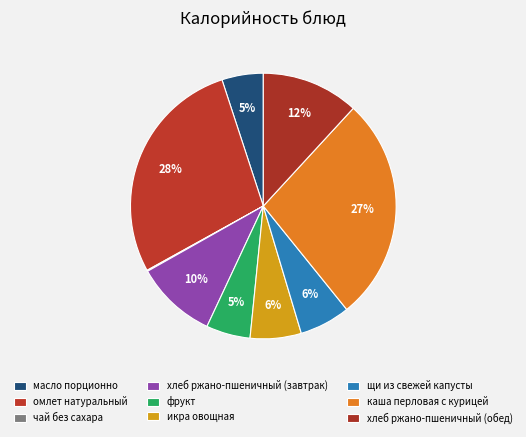

Which category has the biggest portion of the pie?

омлет натуральный